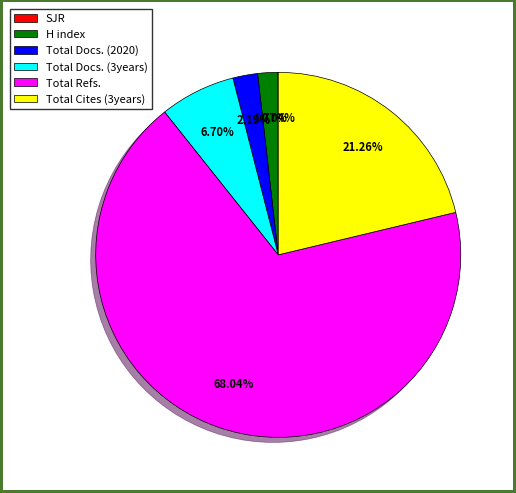

Which slice represents more than half of the pie?

Total Refs.